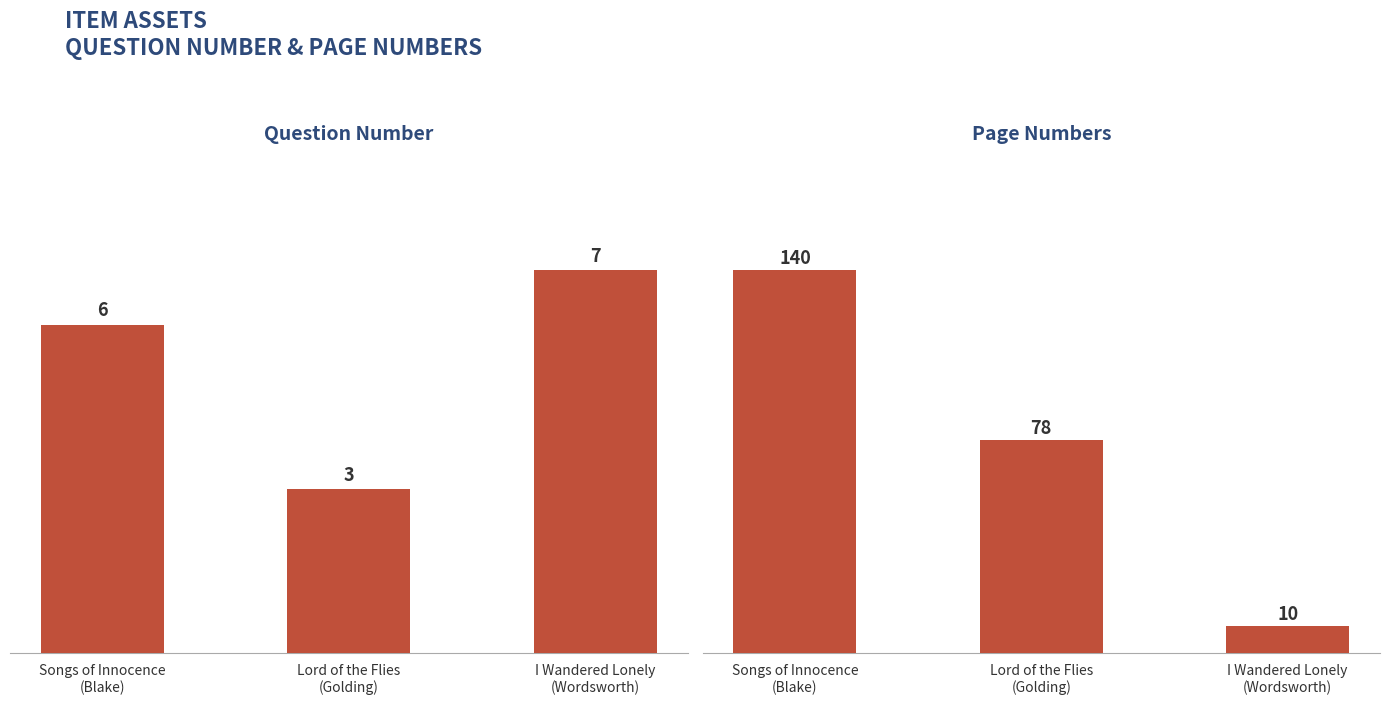

What position from the right is Songs of Innocence
(Blake)?

3